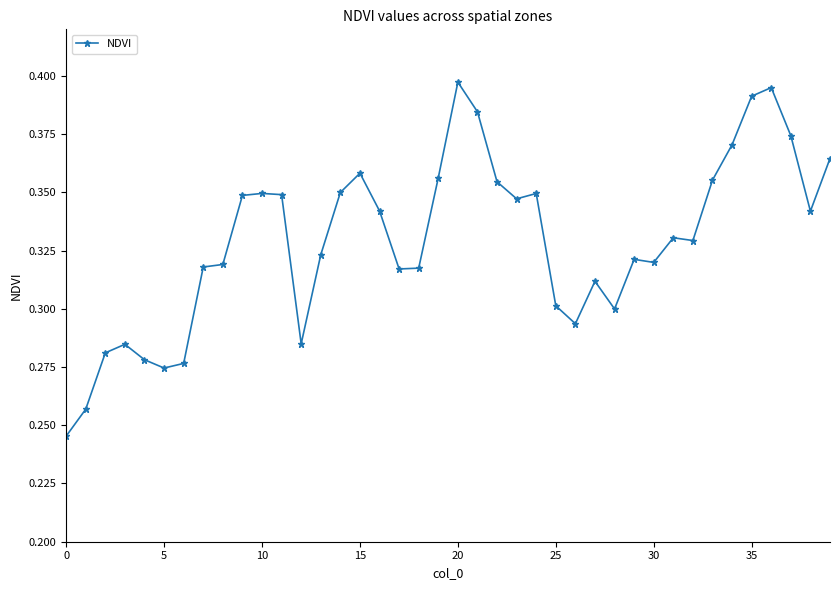

What is the sum of all values?

13.2